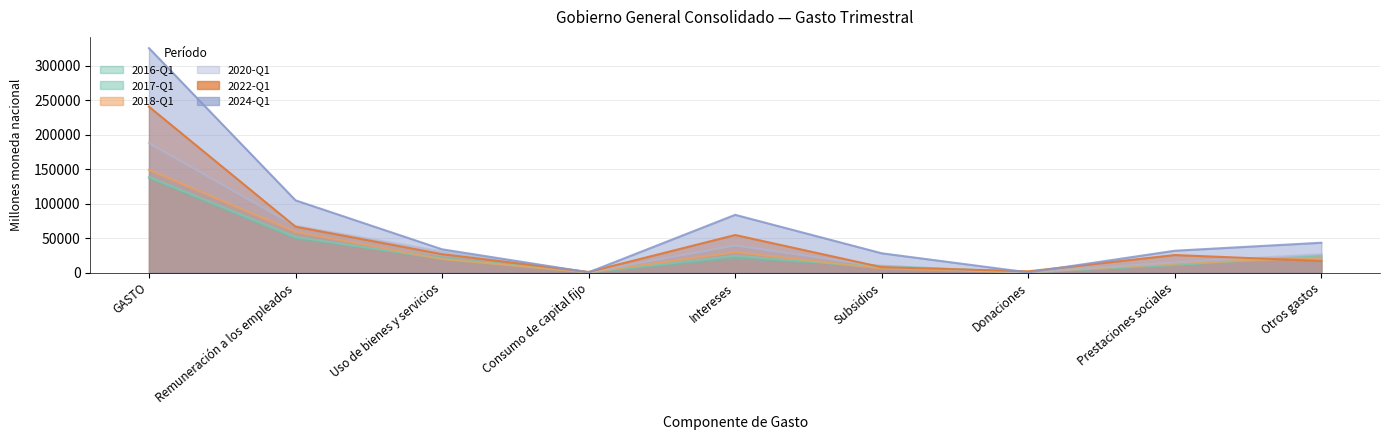

True or false: 2020-Q1 and 2022-Q1 intersect in this chart.

True